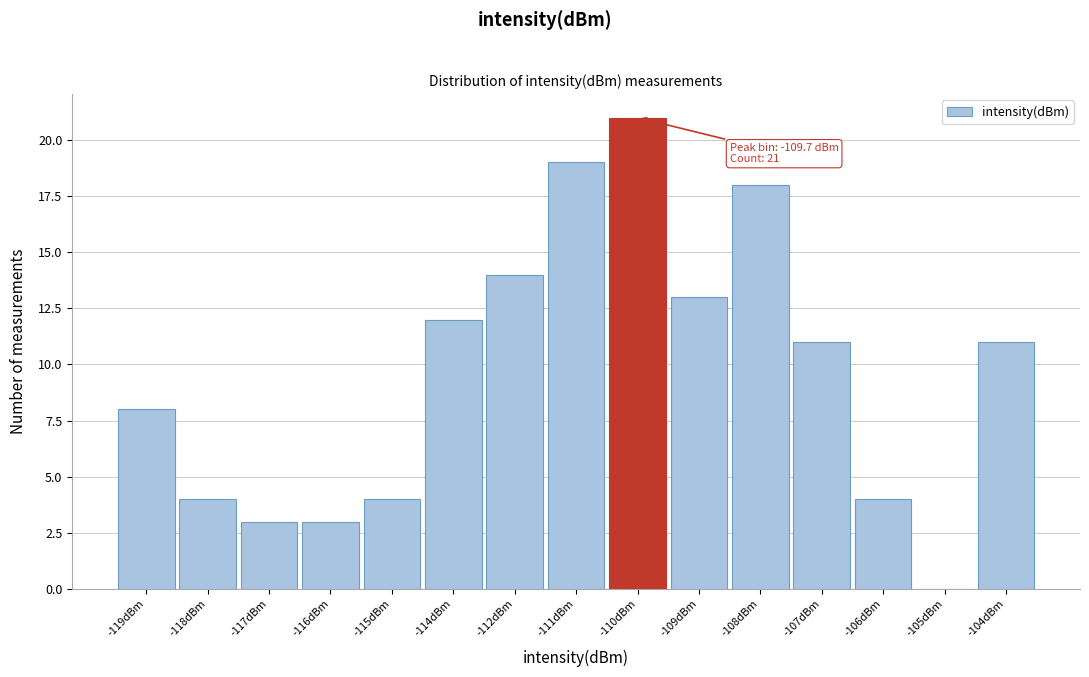

Reading right to left, transcribe all the data shown in this chart.

-104dBm=11	-105dBm=0	-106dBm=4	-107dBm=11	-108dBm=18	-109dBm=13	-110dBm=21	-111dBm=19	-112dBm=14	-114dBm=12	-115dBm=4	-116dBm=3	-117dBm=3	-118dBm=4	-119dBm=8